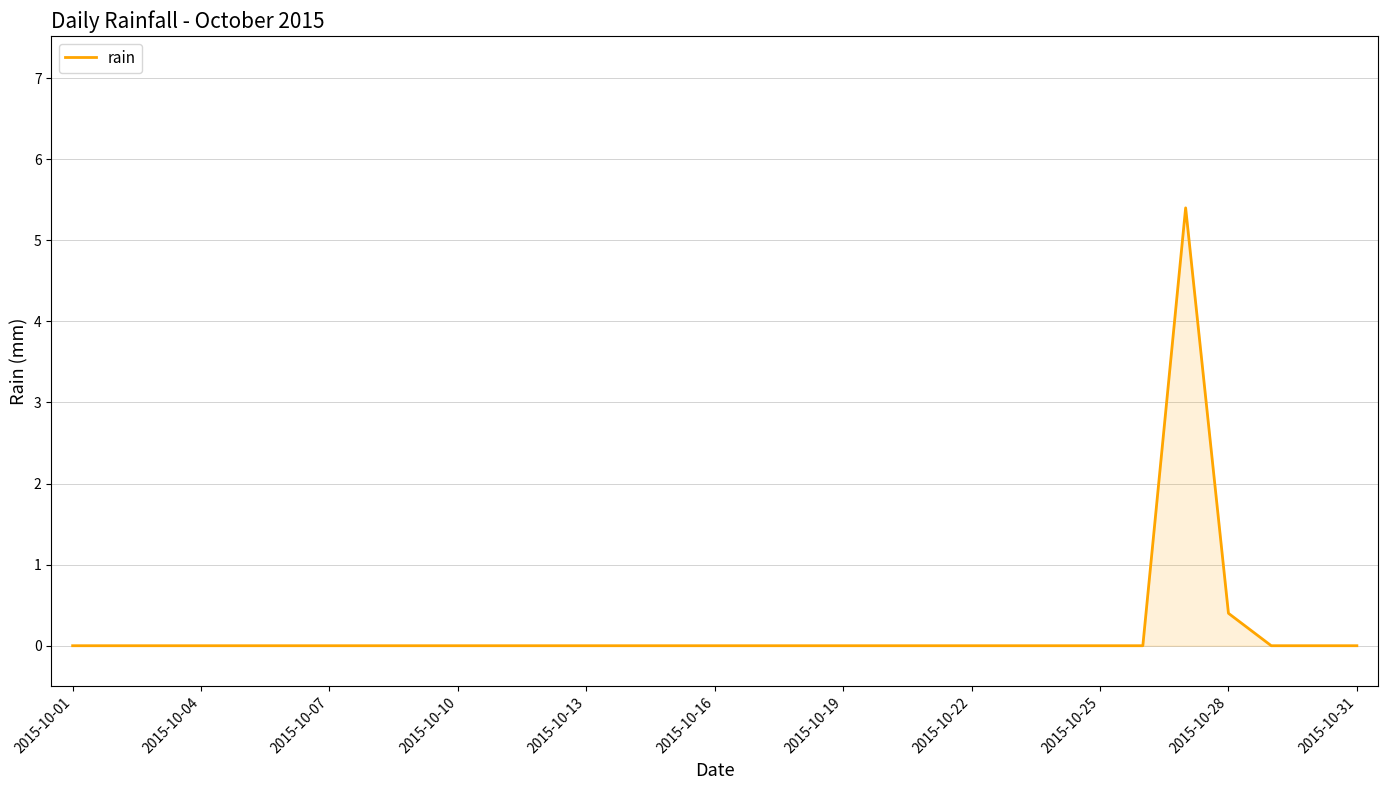

What is the greatest value displayed?

5.4